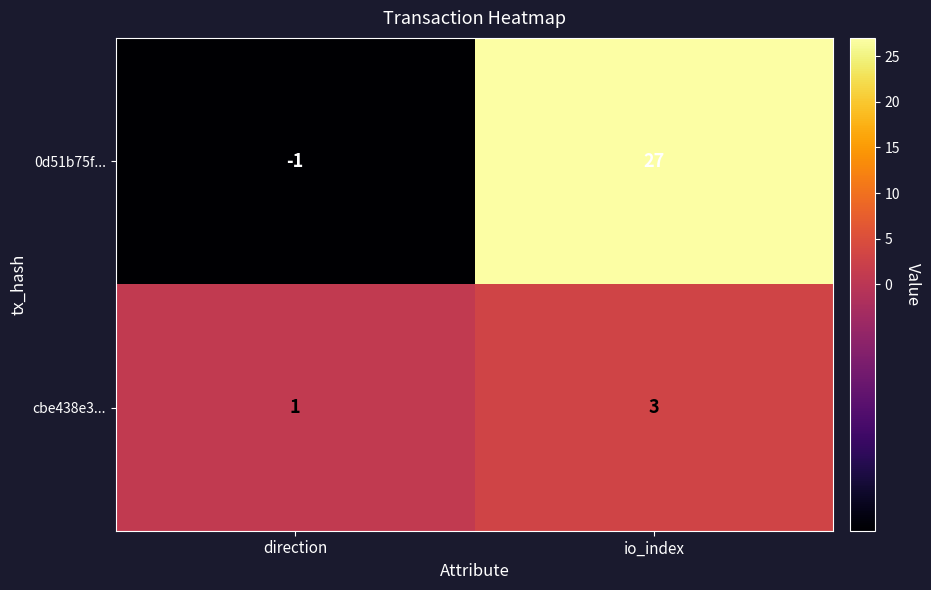

Reading left to right, transcribe all the data shown in this chart.

0d51b75f...: direction=-1	io_index=27
cbe438e3...: direction=1	io_index=3